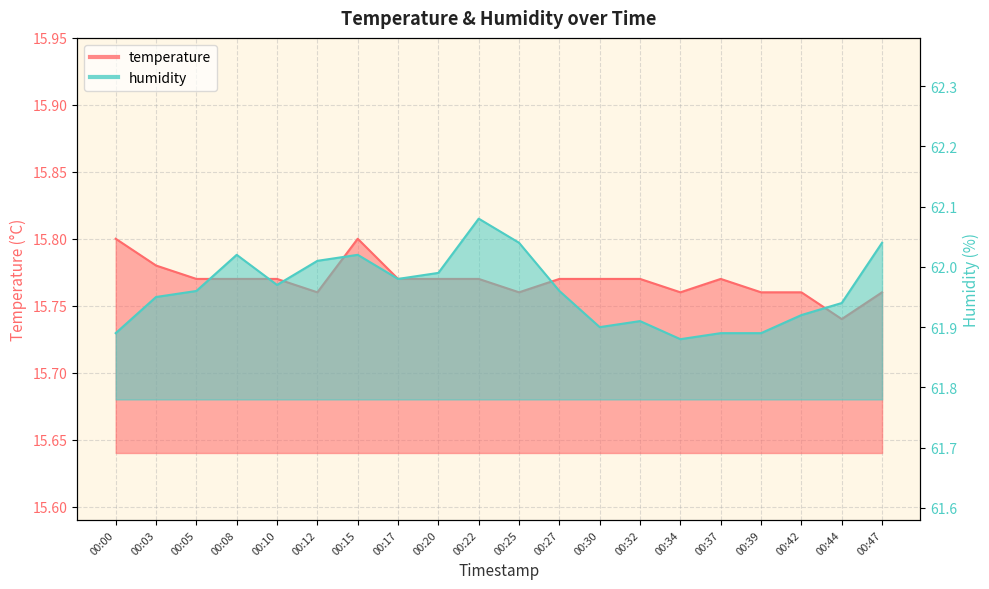

What is the value of the humidity point at the 19th from the left?

61.9